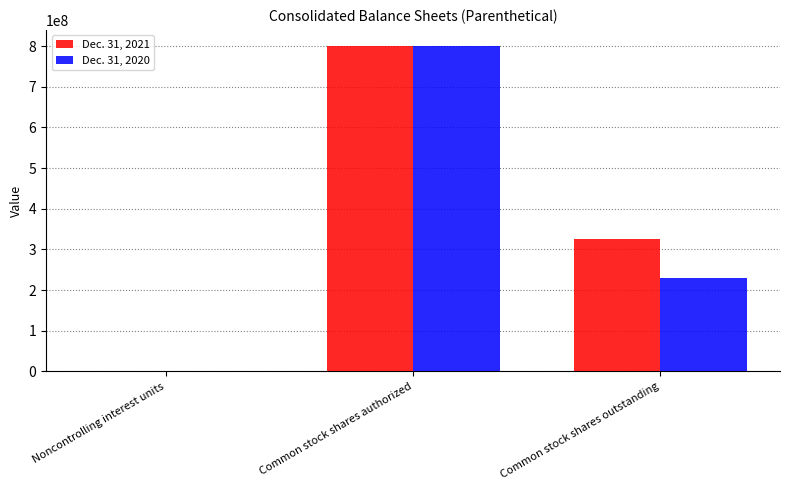

Reading right to left, what are all the values shown in this chart?

Dec. 31, 2021: Common stock shares outstanding=324638112	Common stock shares authorized=800000000	Noncontrolling interest units=556099
Dec. 31, 2020: Common stock shares outstanding=230320668	Common stock shares authorized=800000000	Noncontrolling interest units=556099